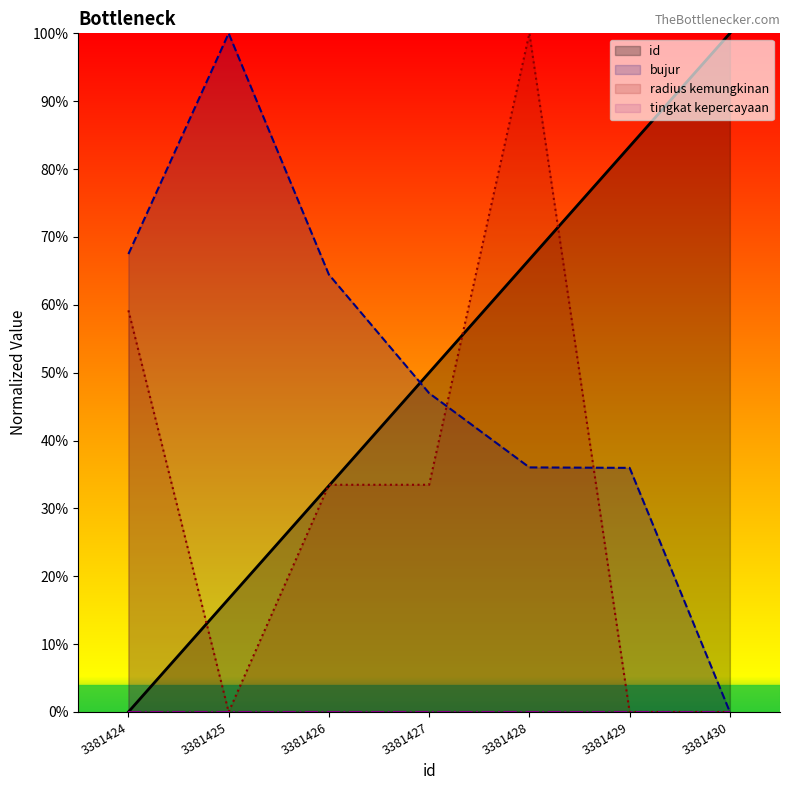

Does the chart have visible grid lines?

No